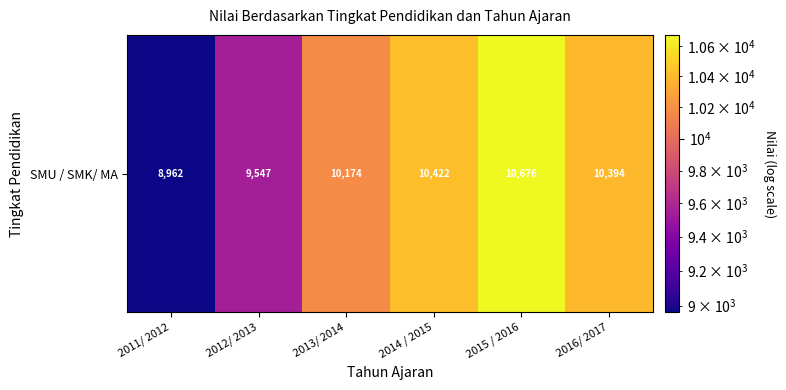

Is it true that the value at 2011/ 2012 is 4248?

False